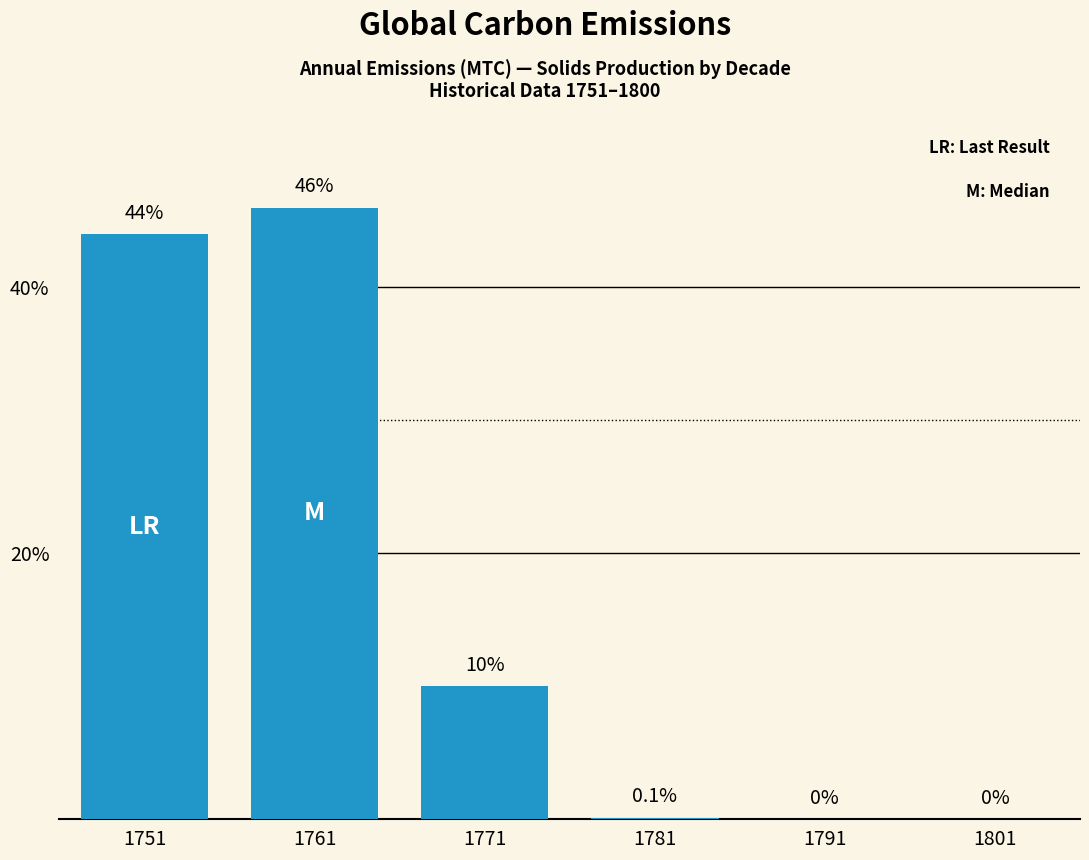

How many positive values are there?

4